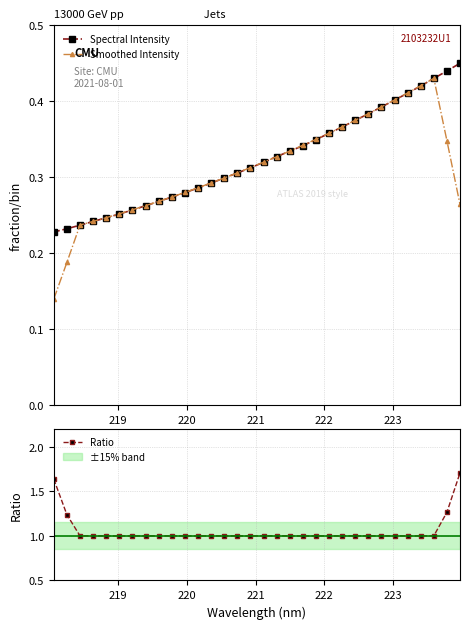

True or false: Smoothed Intensity and Ratio intersect in this chart.

False